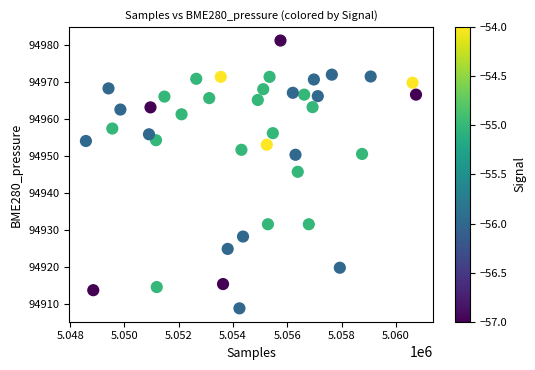

What is the range of X values (max minus min)?

12154.0